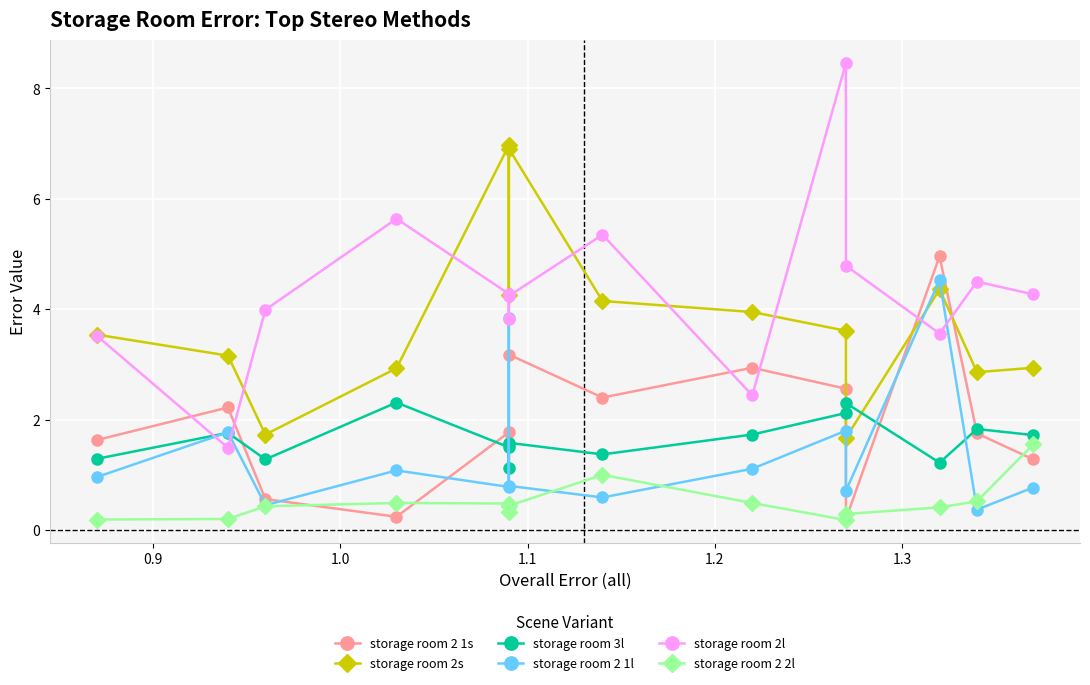

Is the value of storage room 3l at 11 greater than the value of storage room 2l at 8?

No